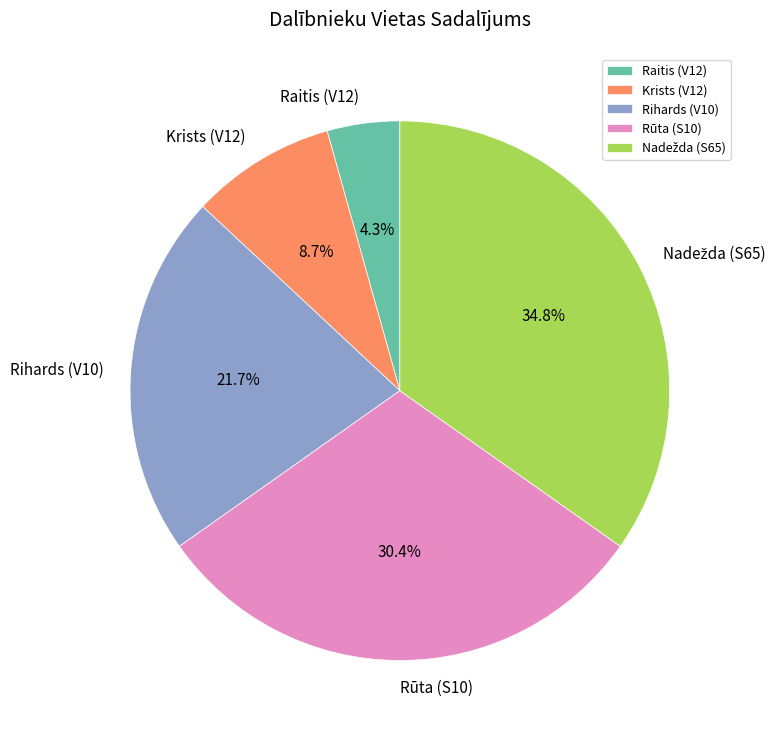

What is the smallest slice in the pie chart?

Raitis (V12)